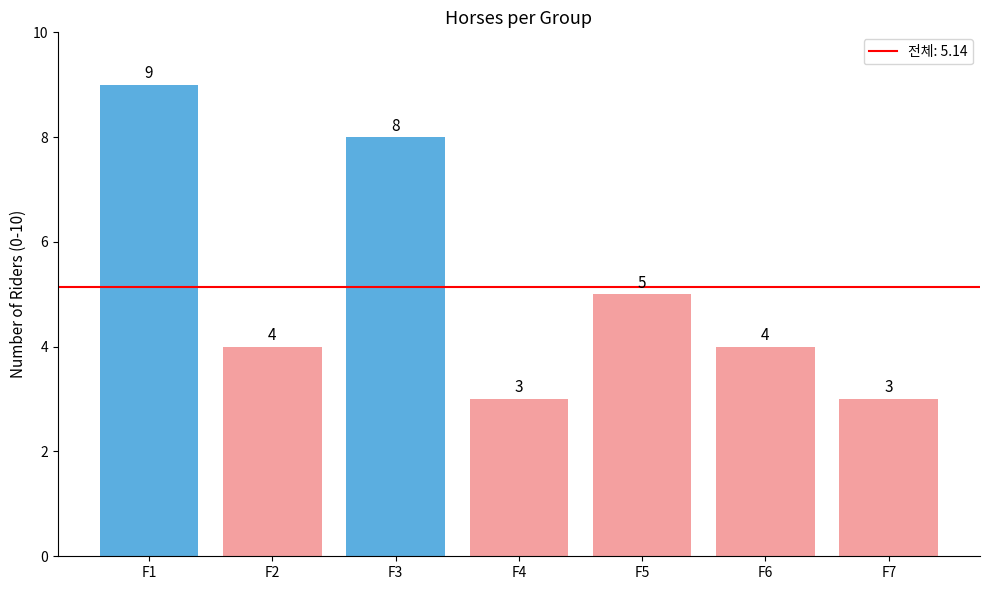

Rank the categories by value from highest to lowest.

F1, F3, F5, F2, F6, F4, F7